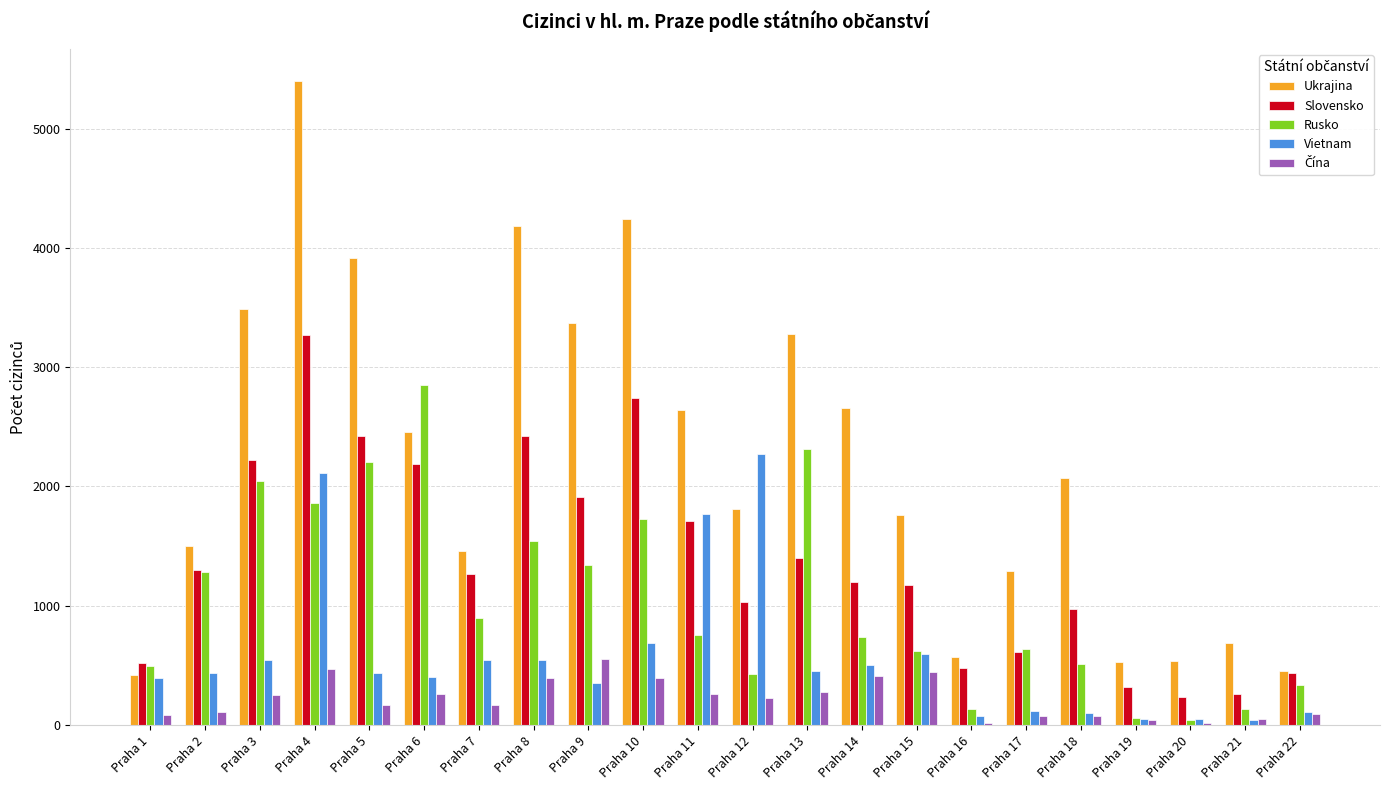

What is the value of the Slovensko bar at the 9th from the left?

1909